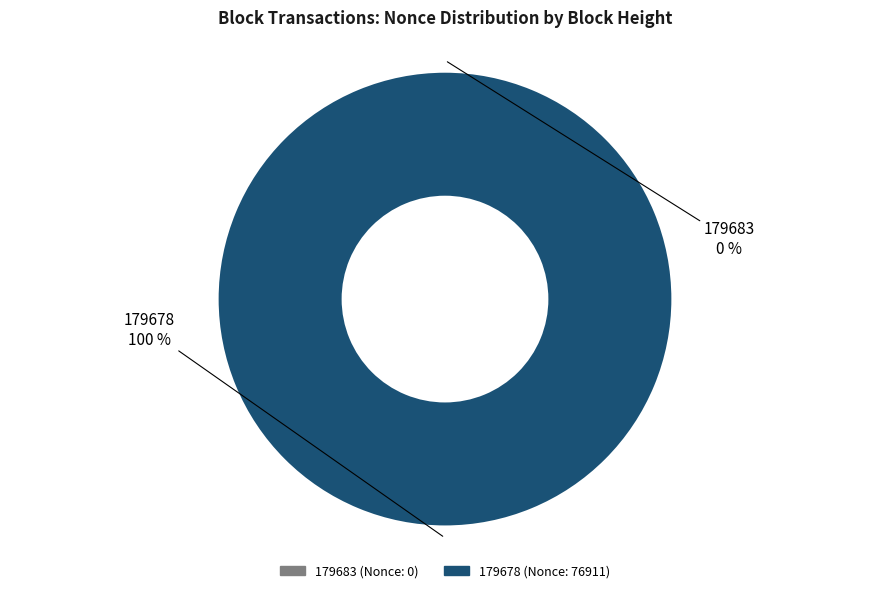

To the nearest percent, what is the difference between the 179678 and 179683 slice percentages?

100%